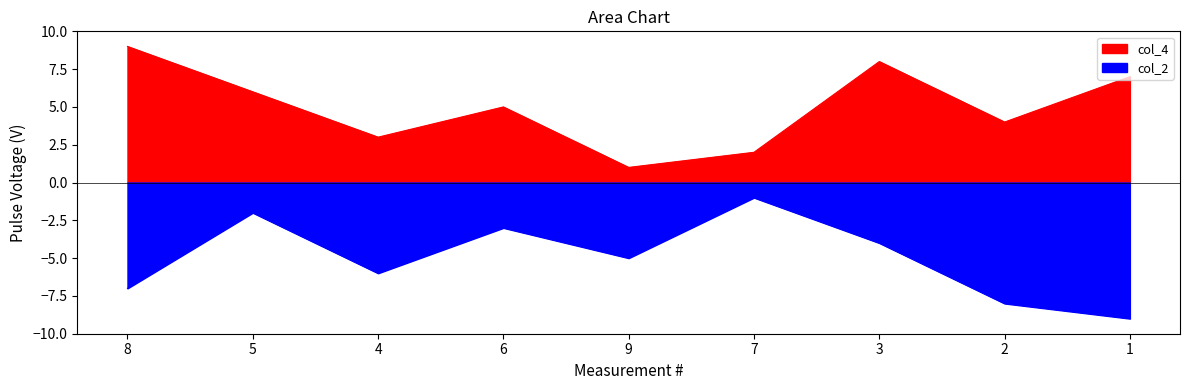

What is the total value across all series at 2?

-4